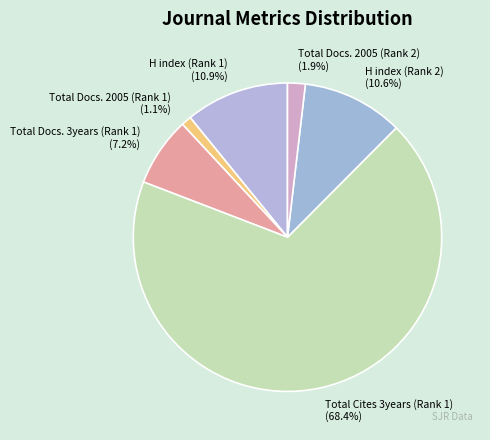

What is the smallest slice in the pie chart?

Total Docs. 2005 (Rank 1)